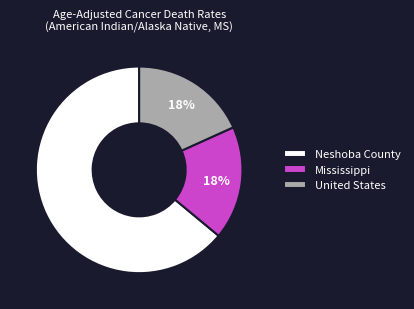

Is the sum of United States and Mississippi greater than half?

No